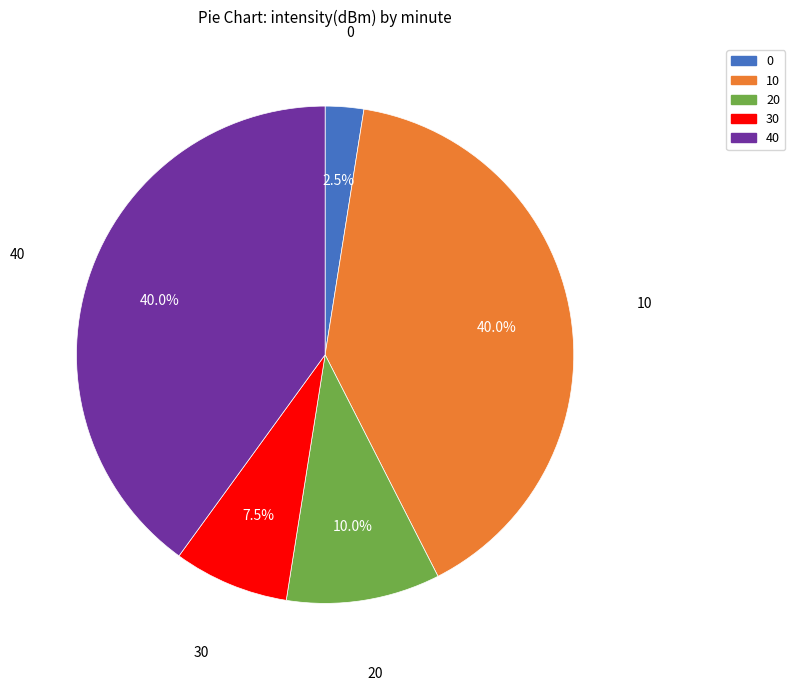

Does any single category account for the majority?

No